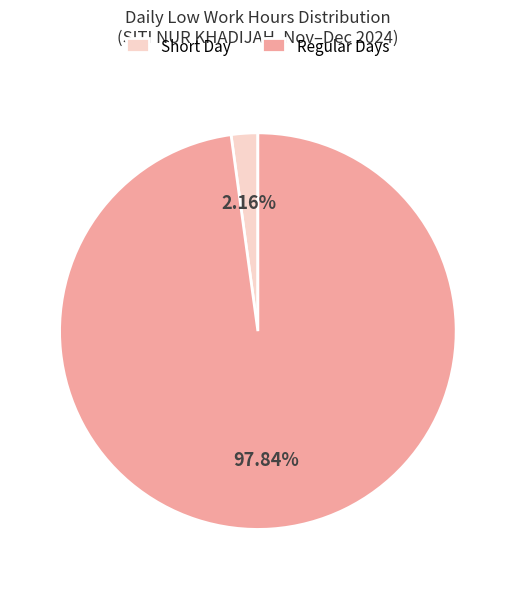

Is the sum of Short Day and Regular Days greater than half?

Yes